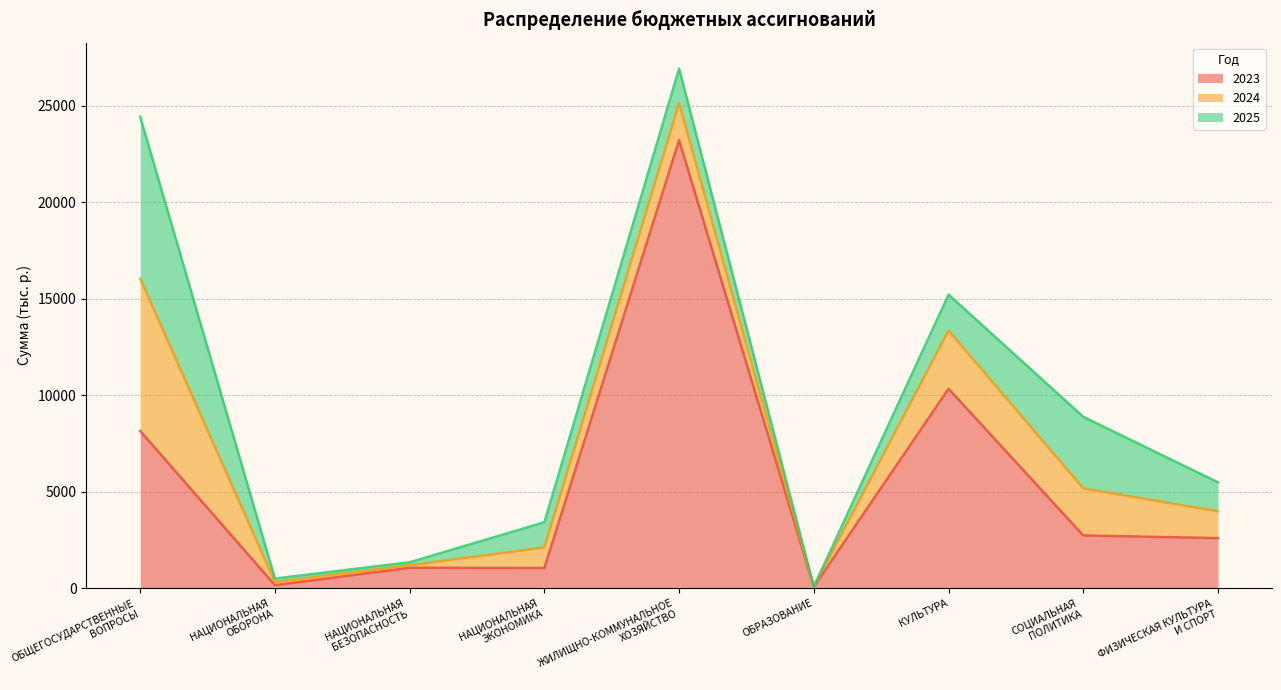

True or false: 2024 has a value of 7889.2 at ОБЩЕГОСУДАРСТВЕННЫЕ
ВОПРОСЫ.

True